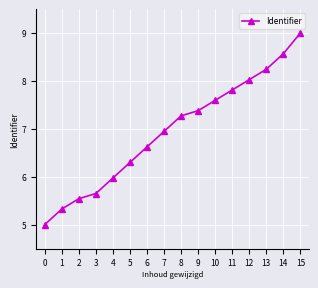

Rank the categories by value from highest to lowest.

15, 14, 13, 12, 11, 10, 9, 8, 7, 6, 5, 4, 3, 2, 1, 0